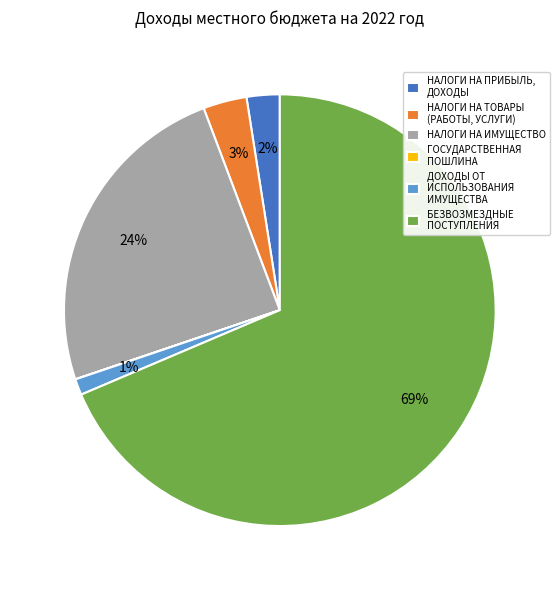

What is the majority slice?

БЕЗВОЗМЕЗДНЫЕ ПОСТУПЛЕНИЯ